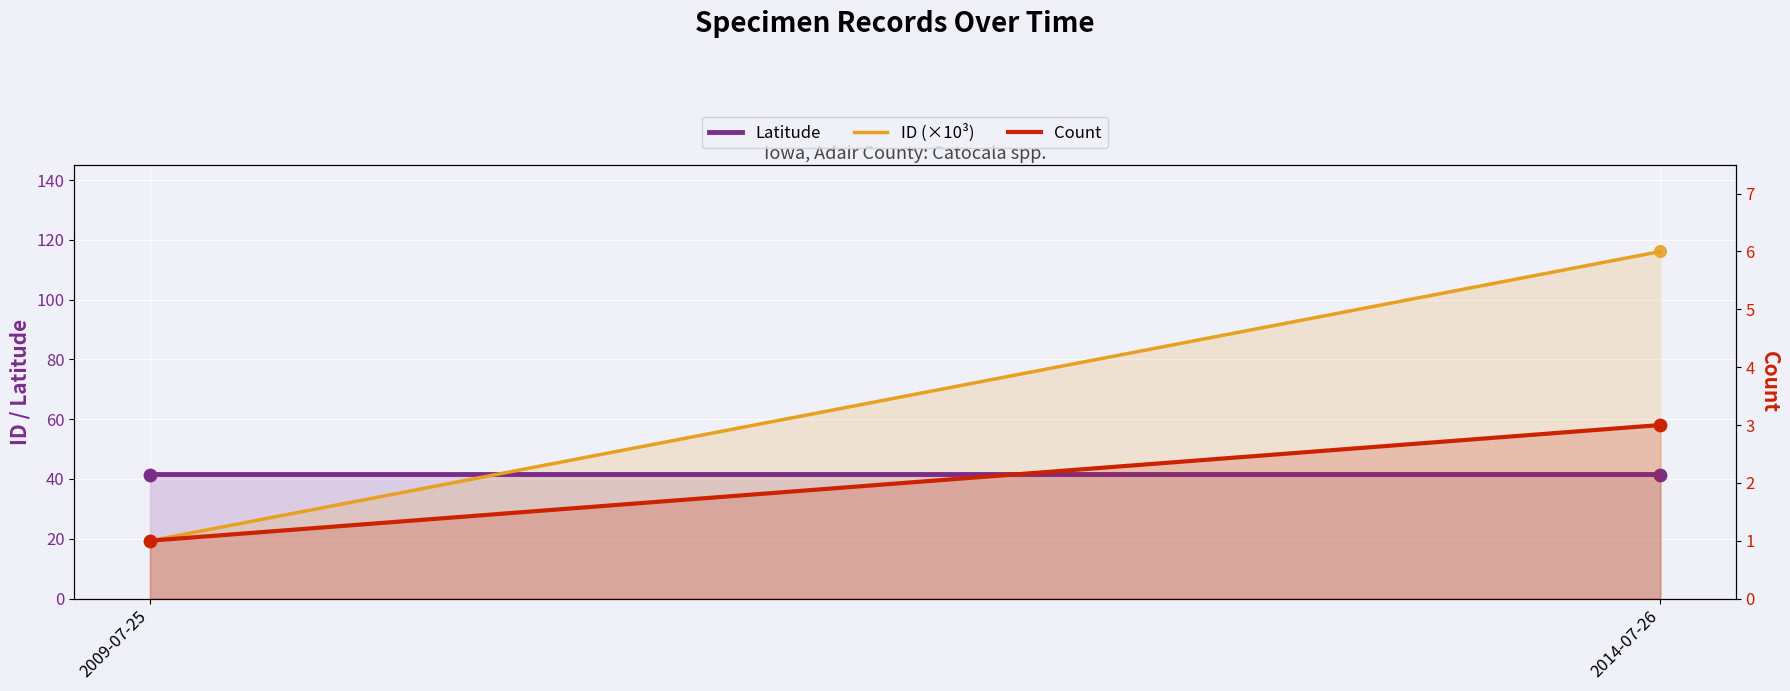

What are all the series names shown in the legend?

Latitude, ID (×10³), Count